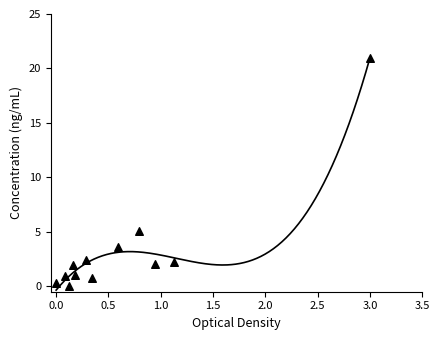

What is the average Y value?

3.4